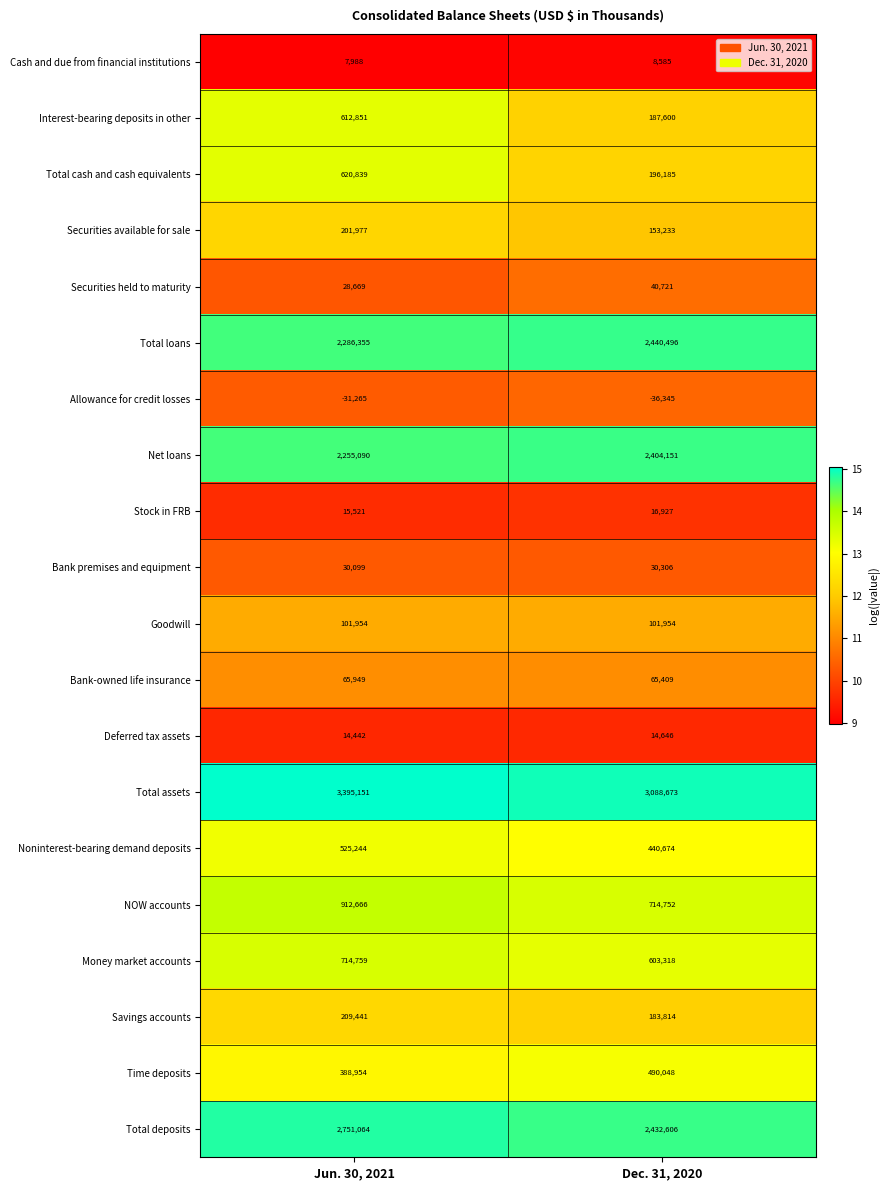

At Jun. 30, 2021, list the series in order from smallest to largest.

Allowance for credit losses, Cash and due from financial institutions, Deferred tax assets, Stock in FRB, Securities held to maturity, Bank premises and equipment, Bank-owned life insurance, Goodwill, Securities available for sale, Savings accounts, Time deposits, Noninterest-bearing demand deposits, Interest-bearing deposits in other, Total cash and cash equivalents, Money market accounts, NOW accounts, Net loans, Total loans, Total deposits, Total assets